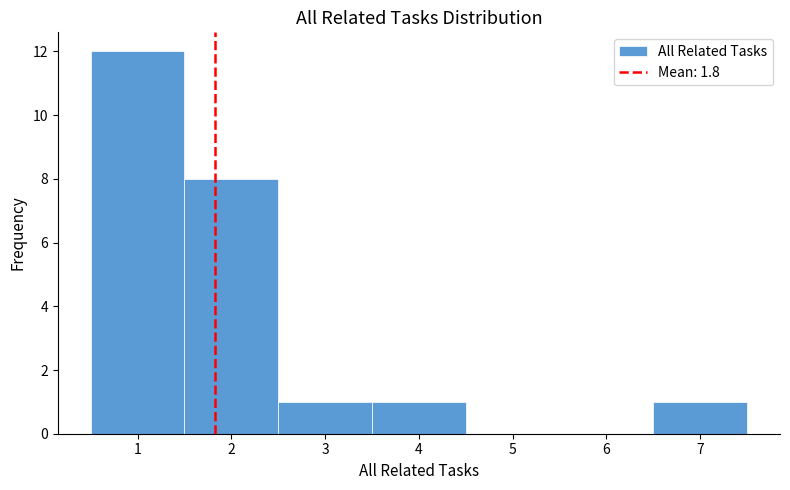

Reading left to right, list every bar in this chart as the range it spans on the x-axis followed by its height. The values are not printed on the chart, so give them approximately, as read against the axis.

0.5 to 1.5: 12
1.5 to 2.5: 8
2.5 to 3.5: 1
3.5 to 4.5: 1
4.5 to 5.5: 0
5.5 to 6.5: 0
6.5 to 7.5: 1